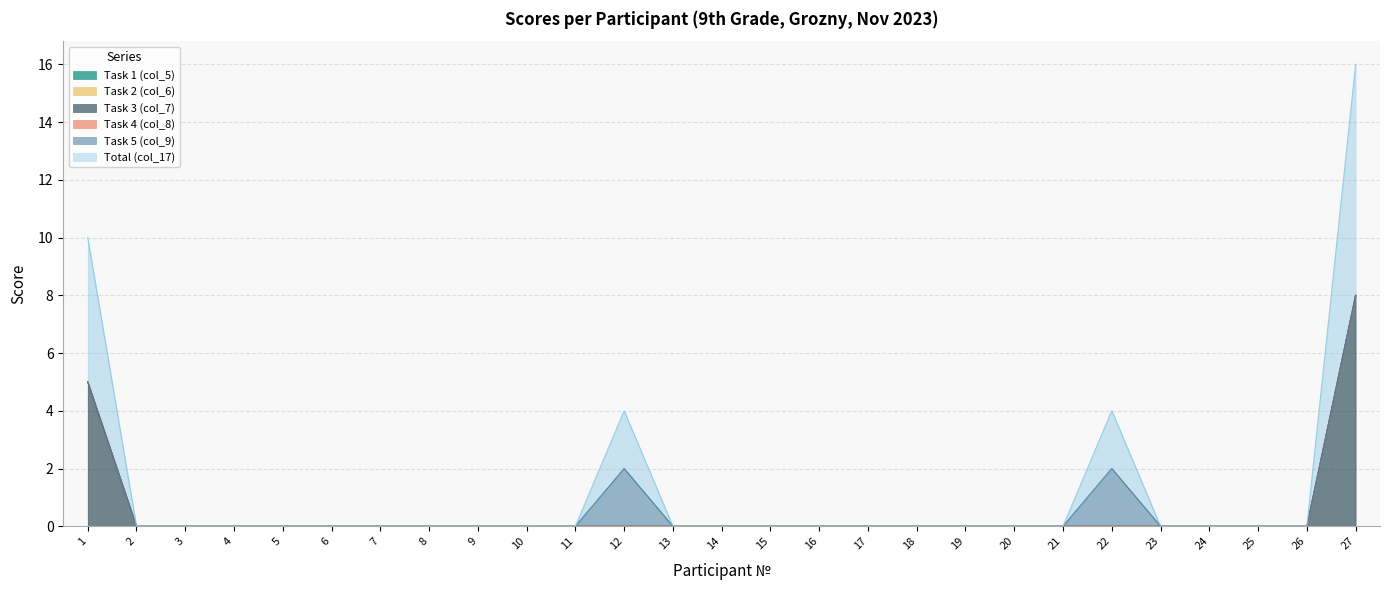

Which has a higher value, 26 or 24?

26